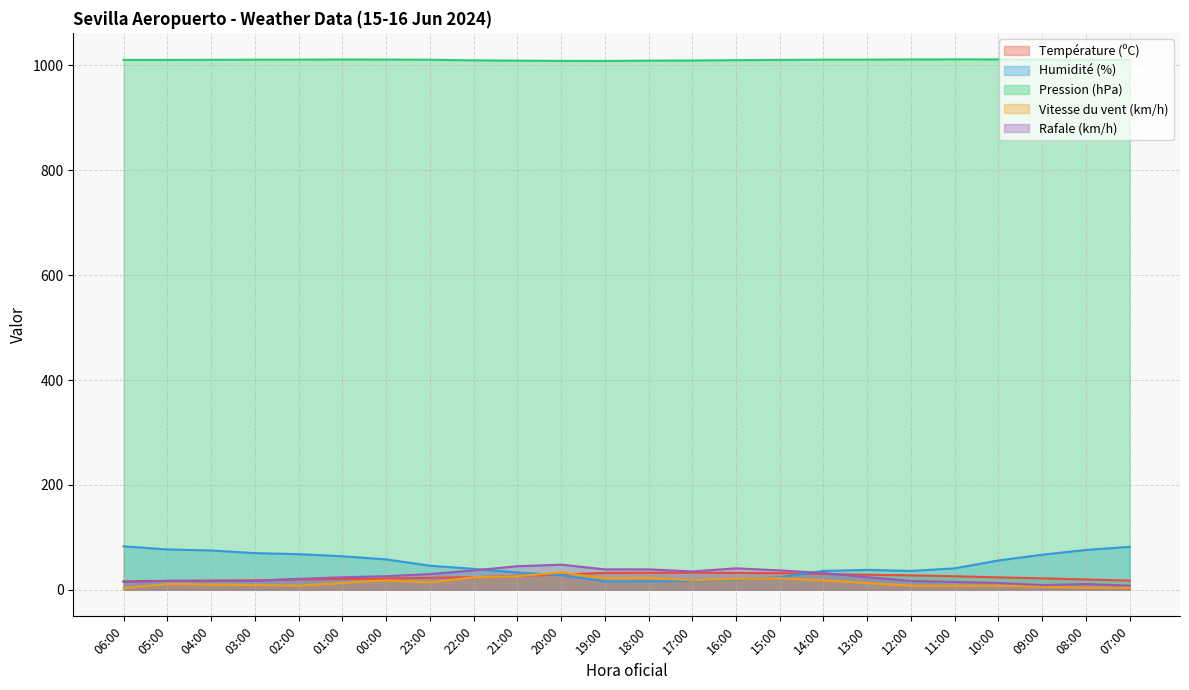

True or false: Température (ºC) and Pression (hPa) intersect in this chart.

False